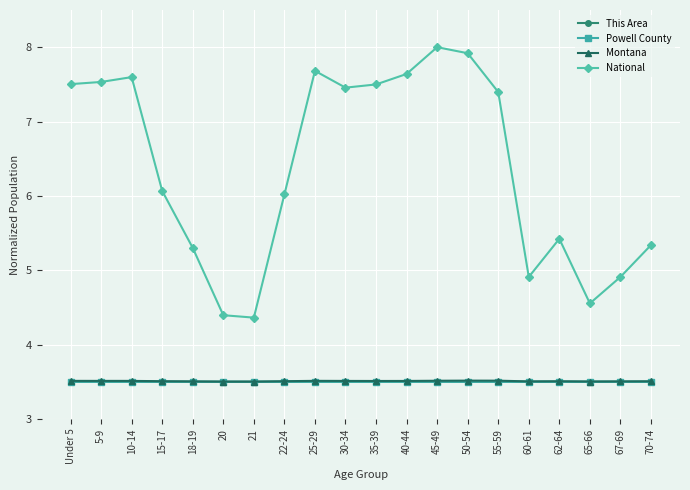

Reading left to right, what are all the values shown in this chart?

This Area: Under 5=3.5	5-9=3.5	10-14=3.5	15-17=3.5	18-19=3.5	20=3.5	21=3.5	22-24=3.5	25-29=3.5	30-34=3.5	35-39=3.5	40-44=3.5	45-49=3.5	50-54=3.5	55-59=3.5	60-61=3.5	62-64=3.5	65-66=3.5	67-69=3.5	70-74=3.5
Powell County: Under 5=3.5	5-9=3.5	10-14=3.5	15-17=3.5	18-19=3.5	20=3.5	21=3.5	22-24=3.5	25-29=3.5	30-34=3.5	35-39=3.5	40-44=3.5	45-49=3.5	50-54=3.5	55-59=3.5	60-61=3.5	62-64=3.5	65-66=3.5	67-69=3.5	70-74=3.5
Montana: Under 5=3.5	5-9=3.5	10-14=3.5	15-17=3.5	18-19=3.5	20=3.5	21=3.5	22-24=3.5	25-29=3.5	30-34=3.5	35-39=3.5	40-44=3.5	45-49=3.5	50-54=3.5	55-59=3.5	60-61=3.5	62-64=3.5	65-66=3.5	67-69=3.5	70-74=3.5
National: Under 5=7.5	5-9=7.5	10-14=7.6	15-17=6.1	18-19=5.3	20=4.4	21=4.4	22-24=6.0	25-29=7.7	30-34=7.5	35-39=7.5	40-44=7.6	45-49=8.0	50-54=7.9	55-59=7.4	60-61=4.9	62-64=5.4	65-66=4.6	67-69=4.9	70-74=5.3